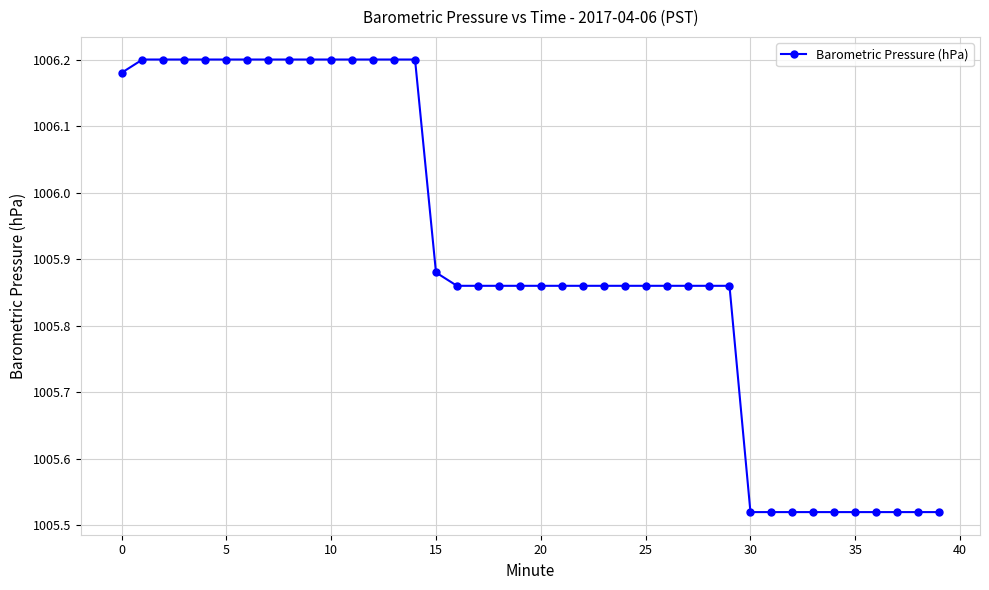

What is the difference between the second highest and minimum values?

0.7